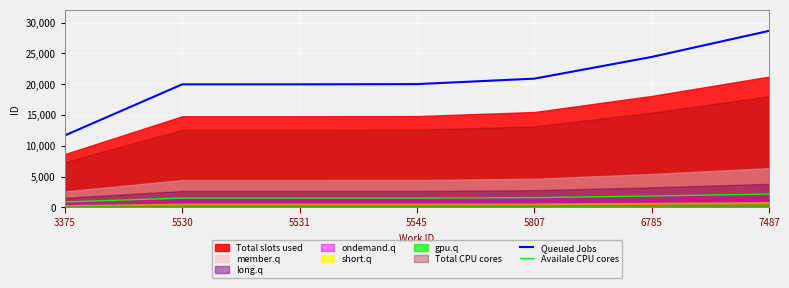

Is it true that Queued Jobs equals 20896.7 at 5807?

True